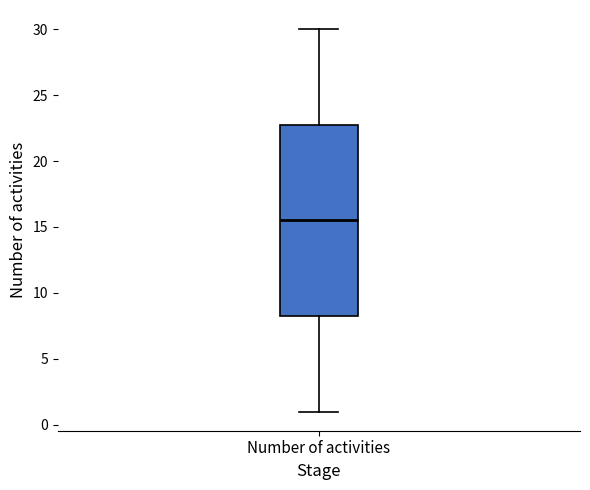

Where is the lower edge of the box for Number of activities on the y-axis? The values are not printed on the chart, so give them approximately, as read against the axis.

8.5